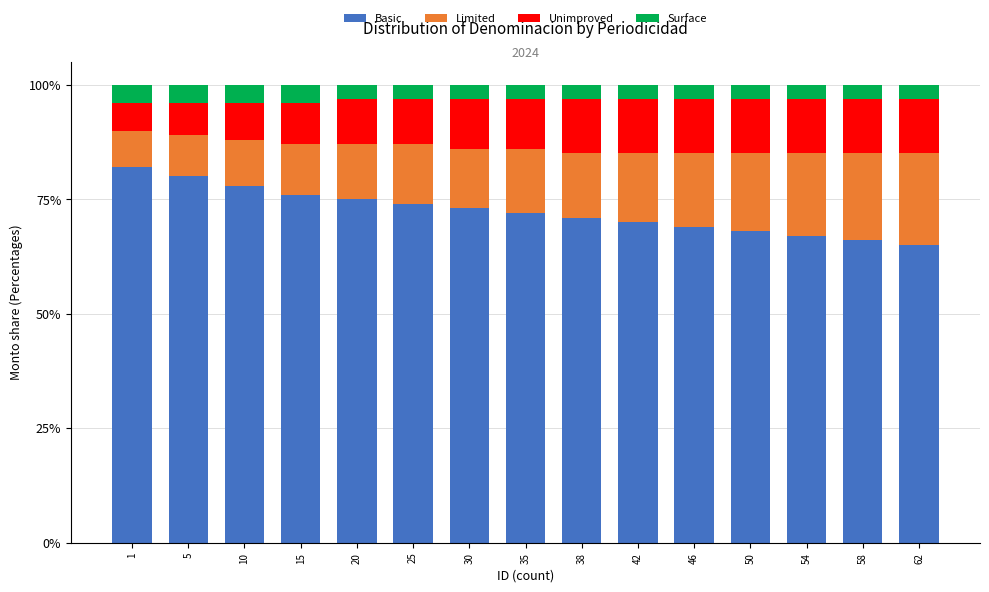

What is the total value across all series at 46?

100